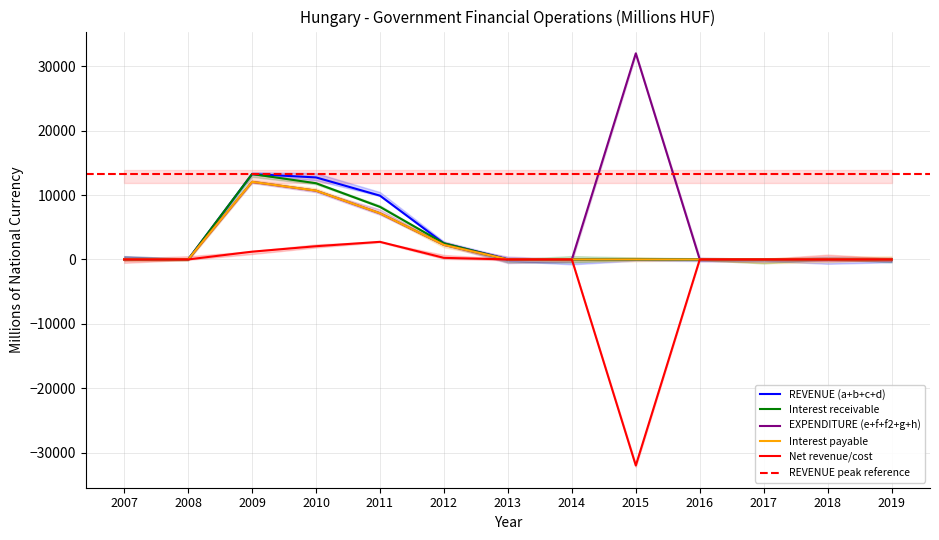

True or false: REVENUE (a+b+c+d) and EXPENDITURE (e+f+f2+g+h) cross at least once.

False